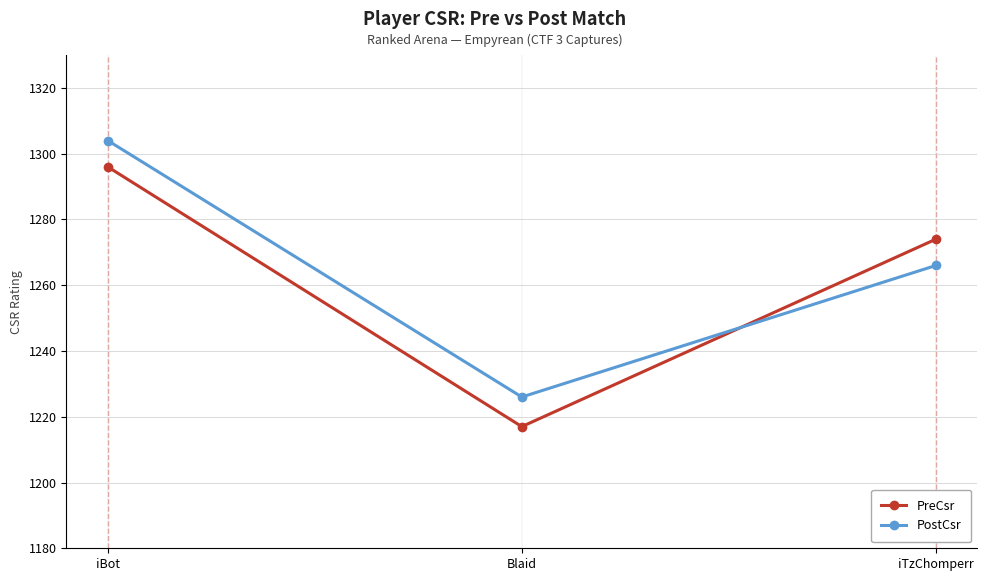

Is this an area chart (filled region under the line)?

No